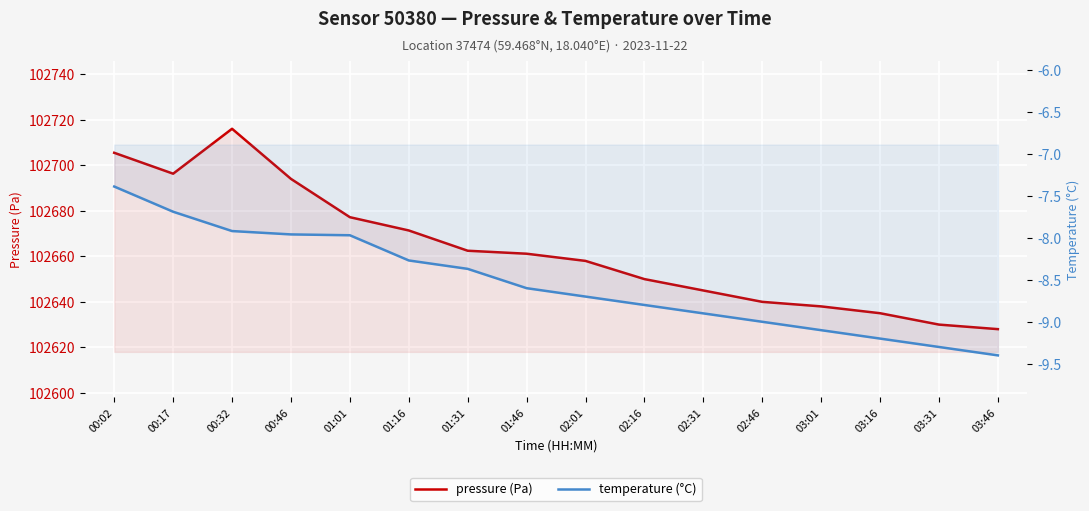

True or false: temperature and pressure cross at least once.

False